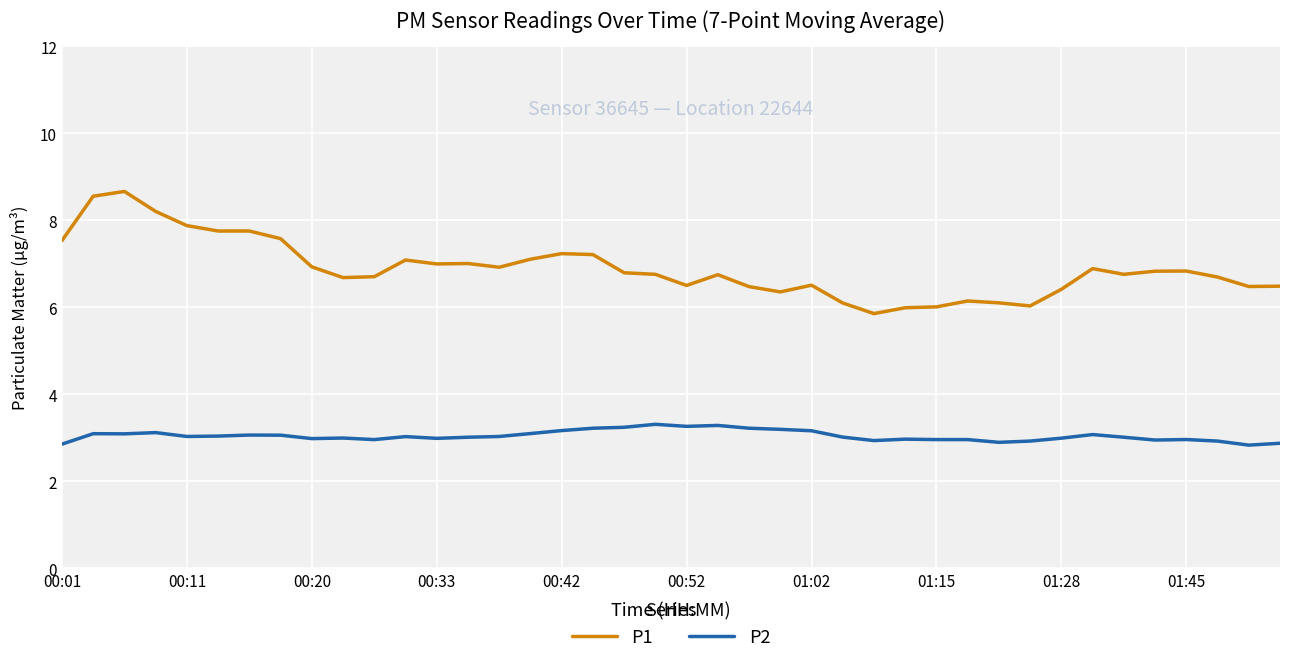

Which series has the largest total across all categories?

P1